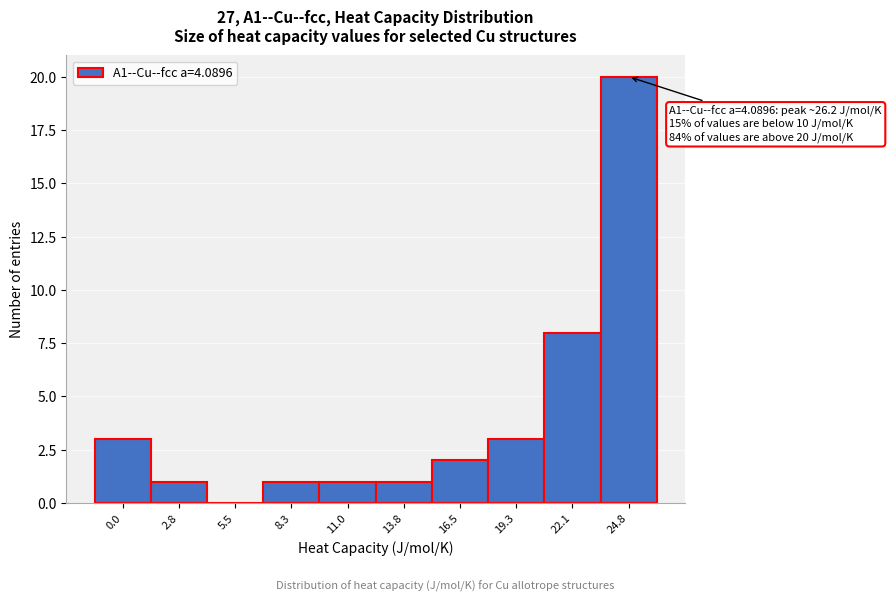

Reading left to right, list all the values displayed in this chart.

0.0=3	2.8=1	5.5=0	8.3=1	11.0=1	13.8=1	16.5=2	19.3=3	22.1=8	24.8=20